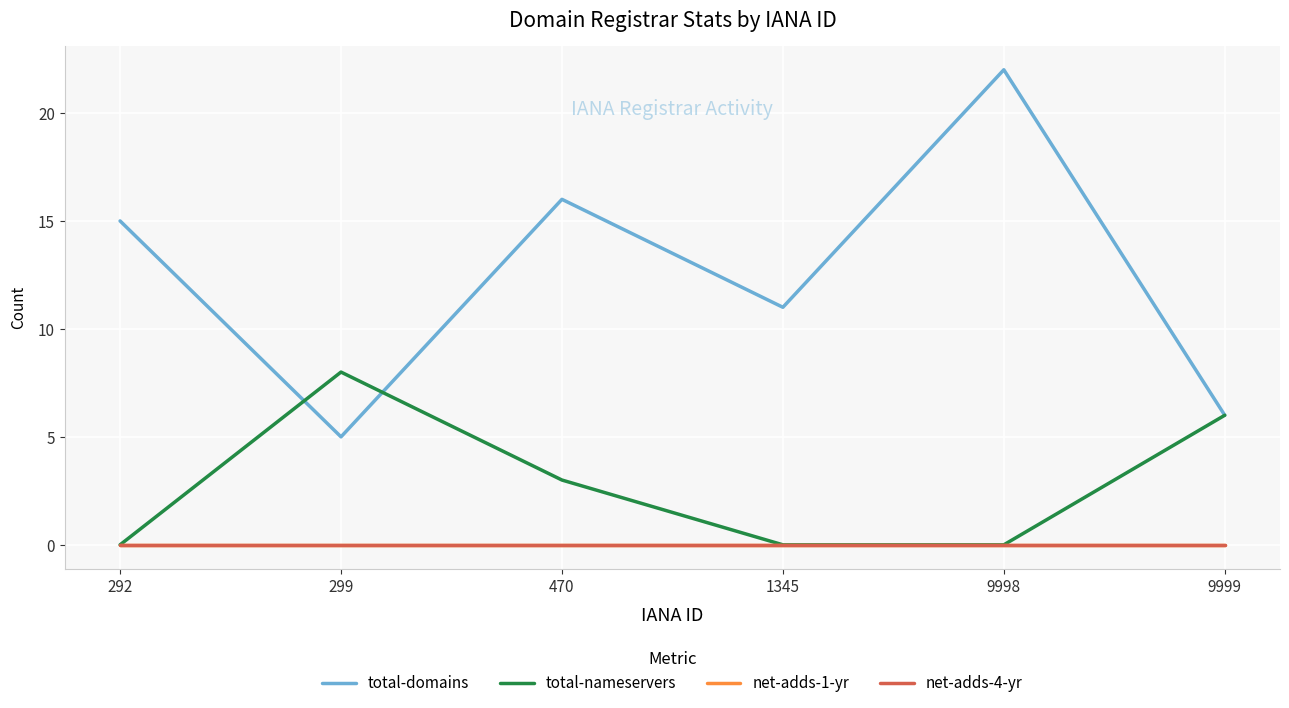

Does the chart display data point markers on the line(s)?

No